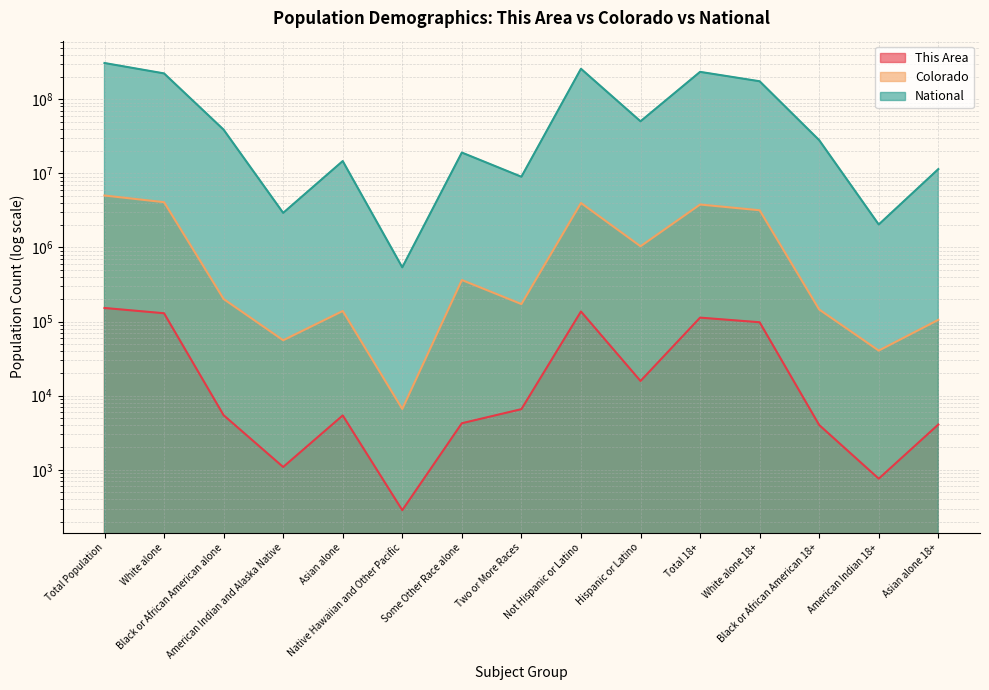

True or false: Colorado has a value of 99832 at American Indian and Alaska Native.

False